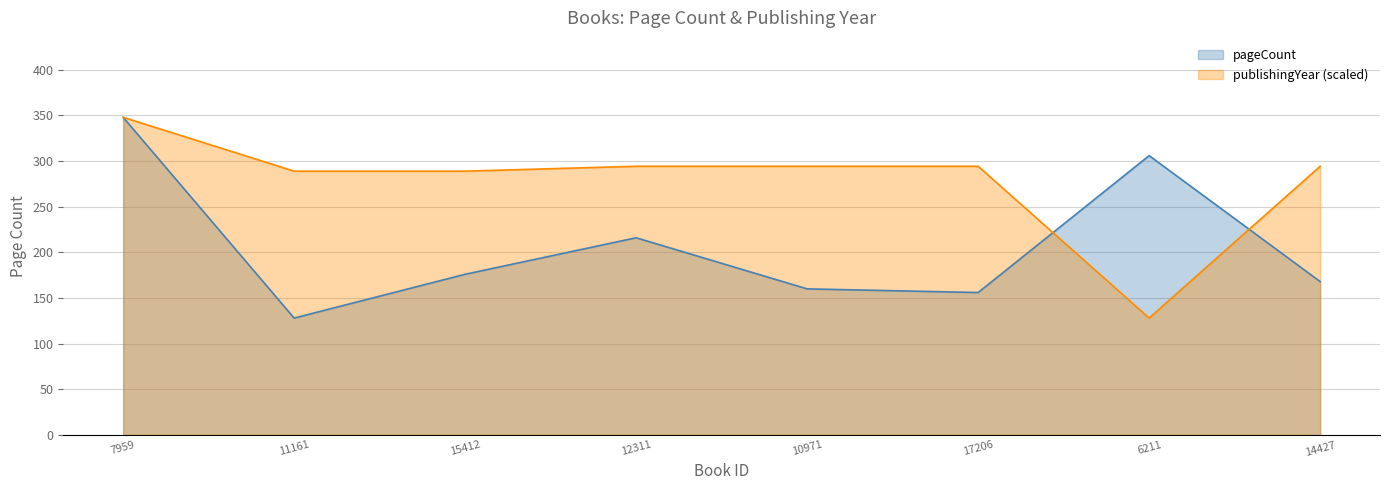

Which series ends up on top after the final intersection of pageCount and publishingYear?

publishingYear